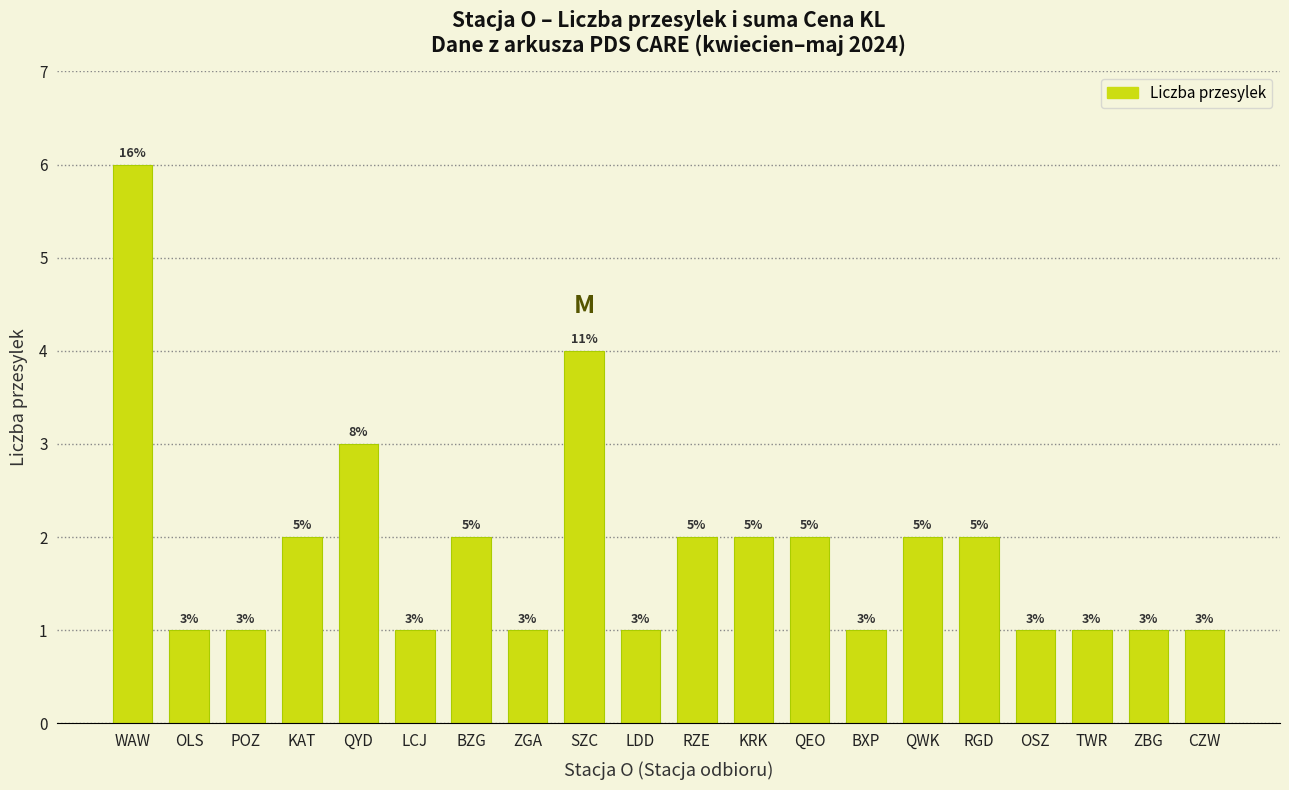

Reading left to right, extract all data points from this chart.

WAW=6	OLS=1	POZ=1	KAT=2	QYD=3	LCJ=1	BZG=2	ZGA=1	SZC=4	LDD=1	RZE=2	KRK=2	QEO=2	BXP=1	QWK=2	RGD=2	OSZ=1	TWR=1	ZBG=1	CZW=1